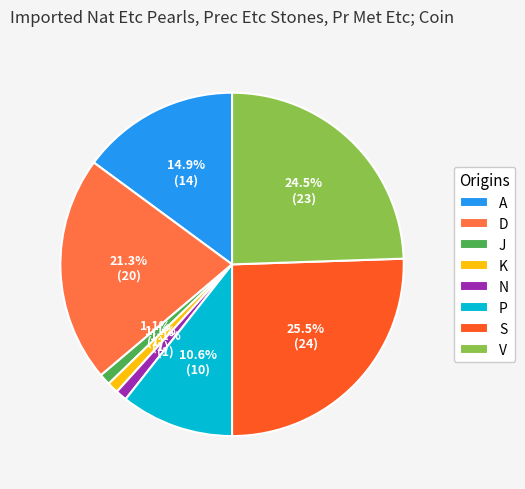

To the nearest percent, what percentage of the pie is A?

15%